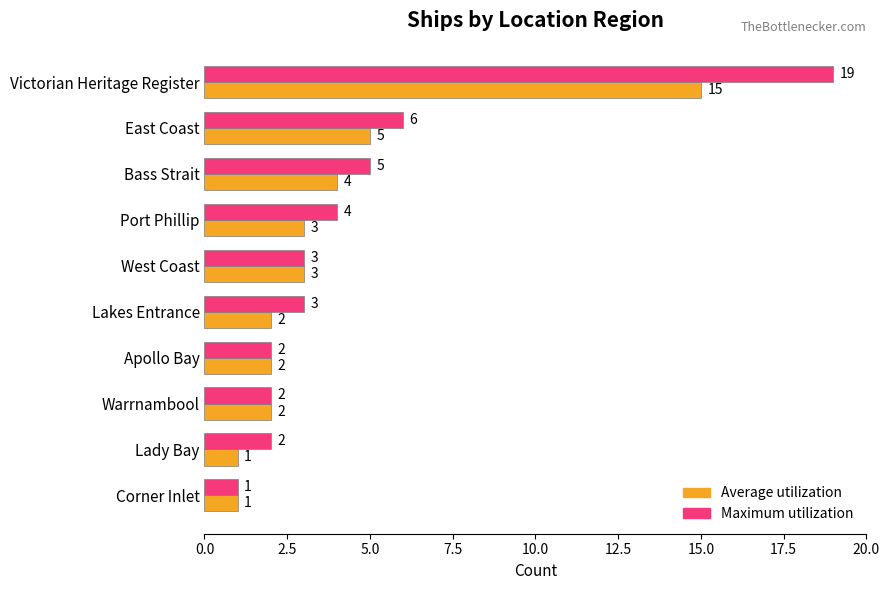

What is the difference between the maximum and minimum values in the Average utilization series?

14